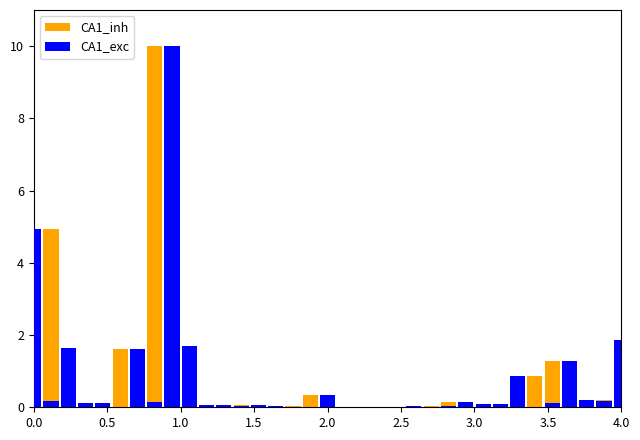

Is the value of CA1_inh at 13 greater than the value of CA1_exc at 0.5?

No